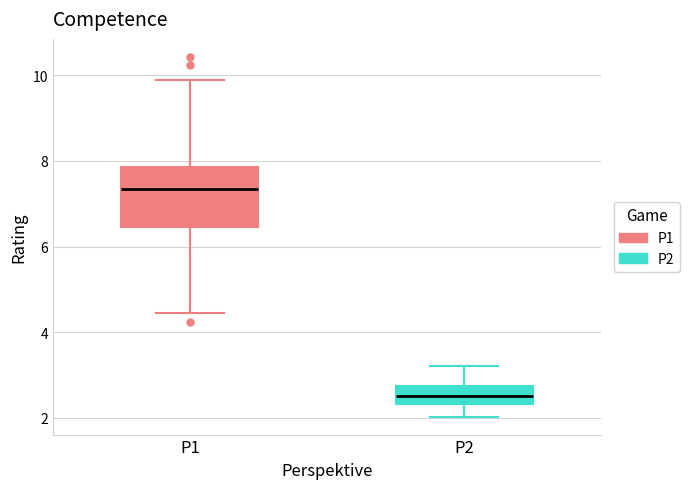

Where does the upper whisker of the box for P2 end on the y-axis? The values are not printed on the chart, so give them approximately, as read against the axis.

3.2